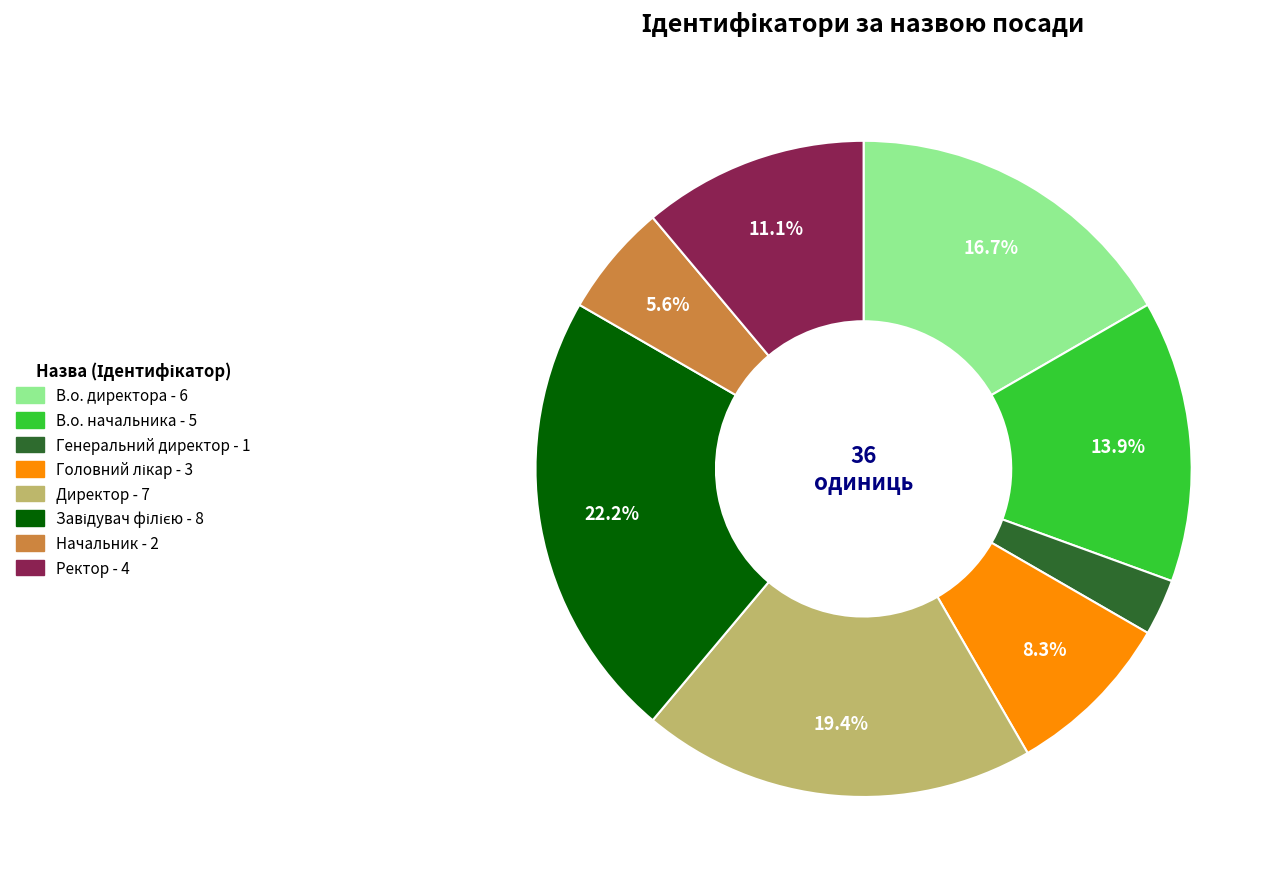

What percentage do В.о. начальника and Директор together represent?

33.3%